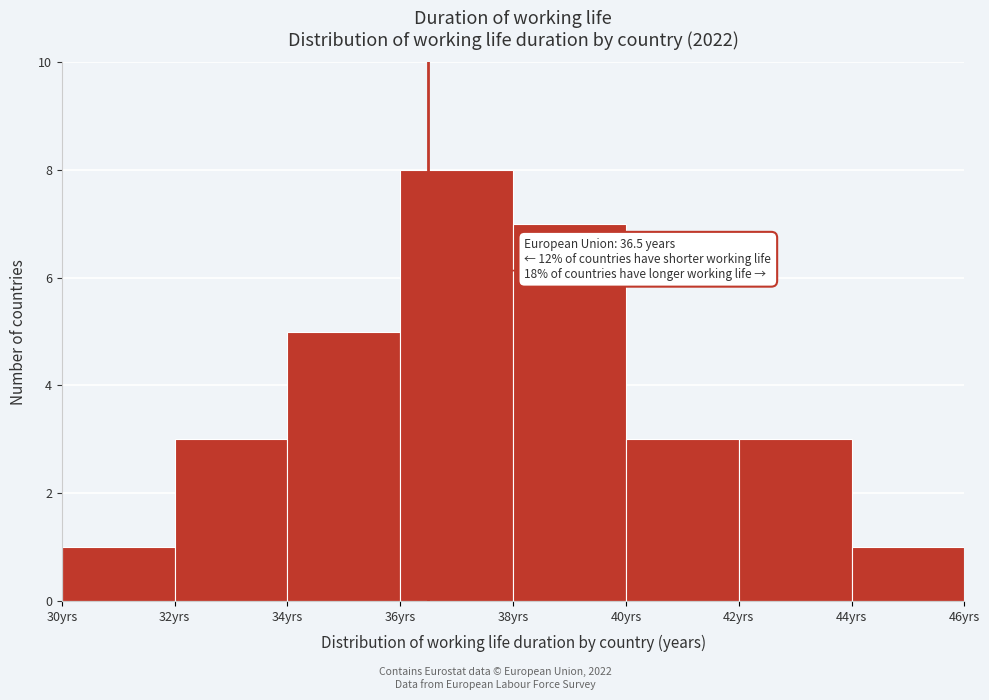

Over which range of the x-axis is the bar tallest?

36 to 38